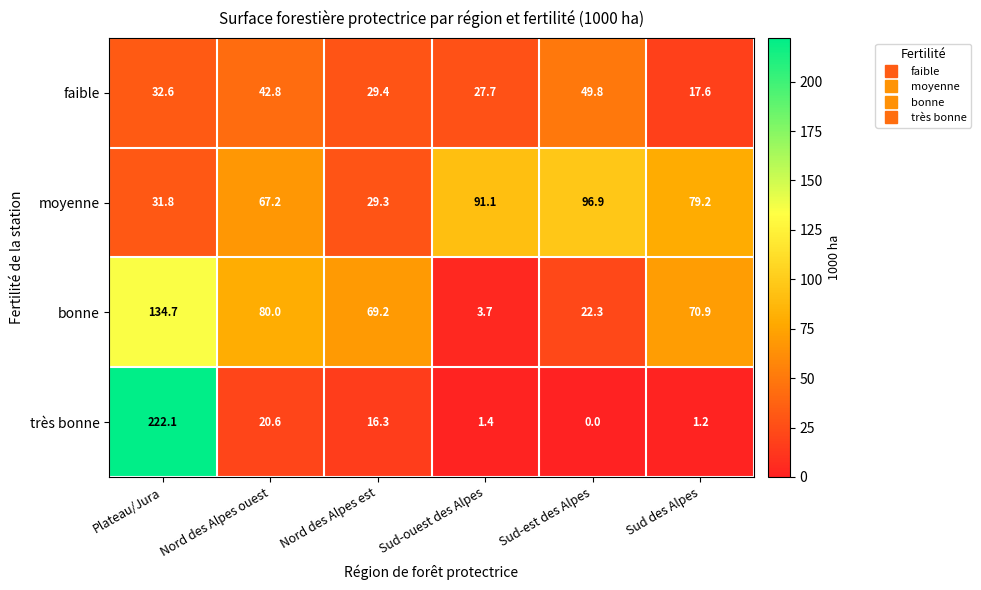

What is the sum of all bonne values?

380.8